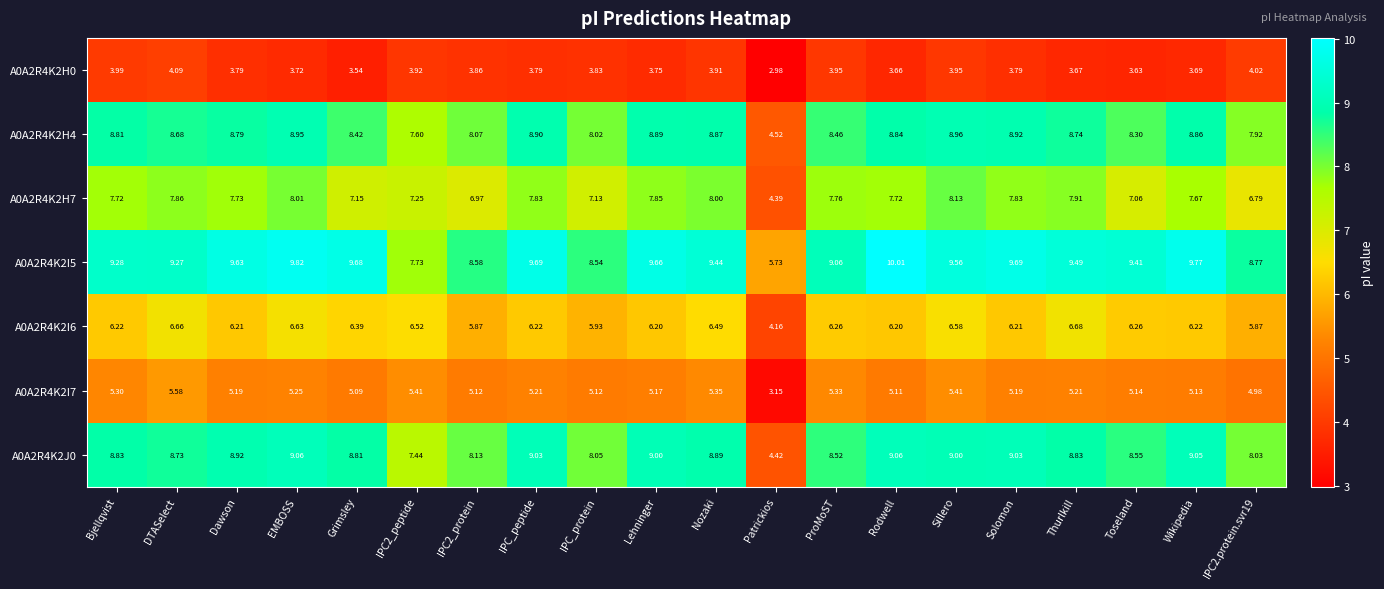

Which category has the lowest value in the A0A2R4K2I7 series?

Patrickios